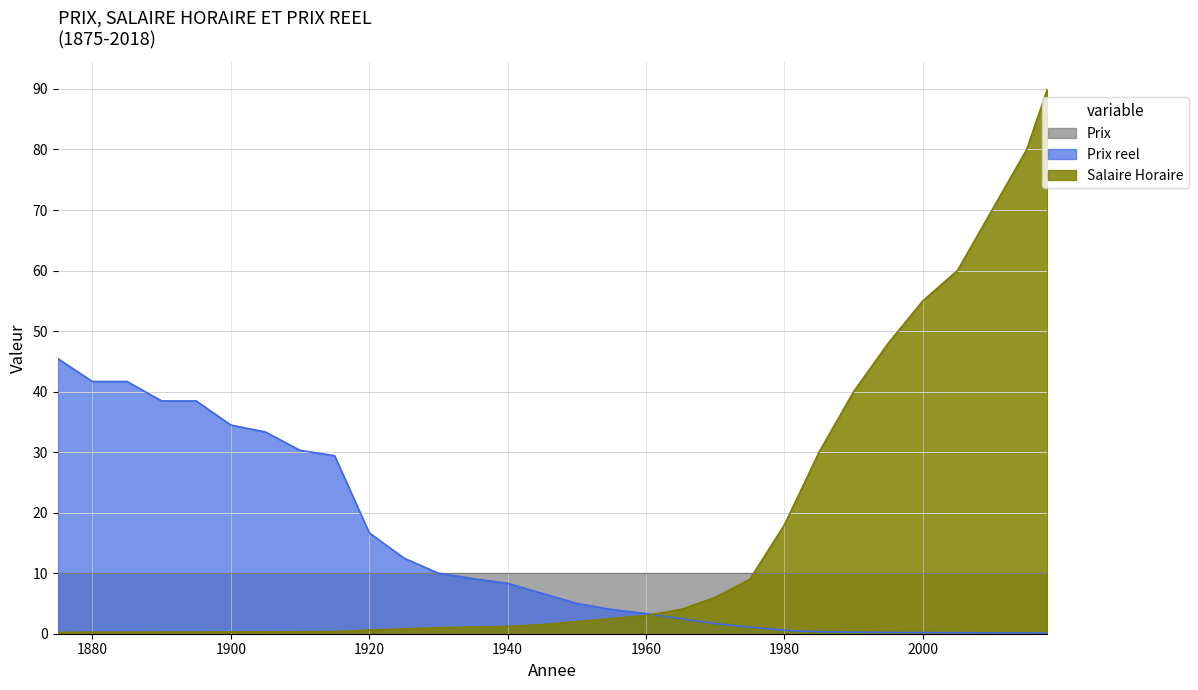

At how many categories does at least one series exceed 71?

2